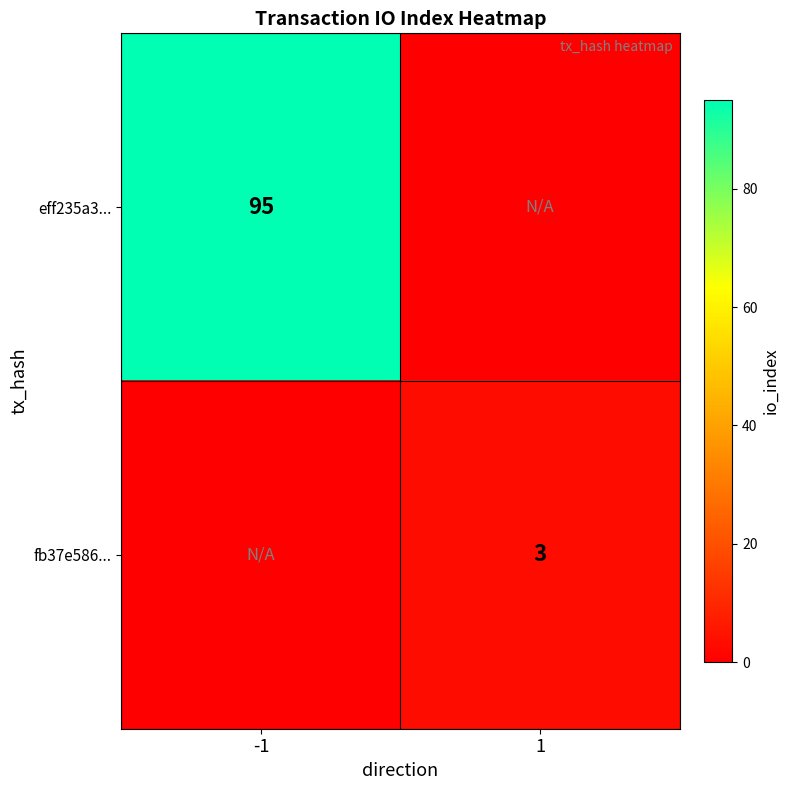

At how many categories does at least one series exceed 37?

1